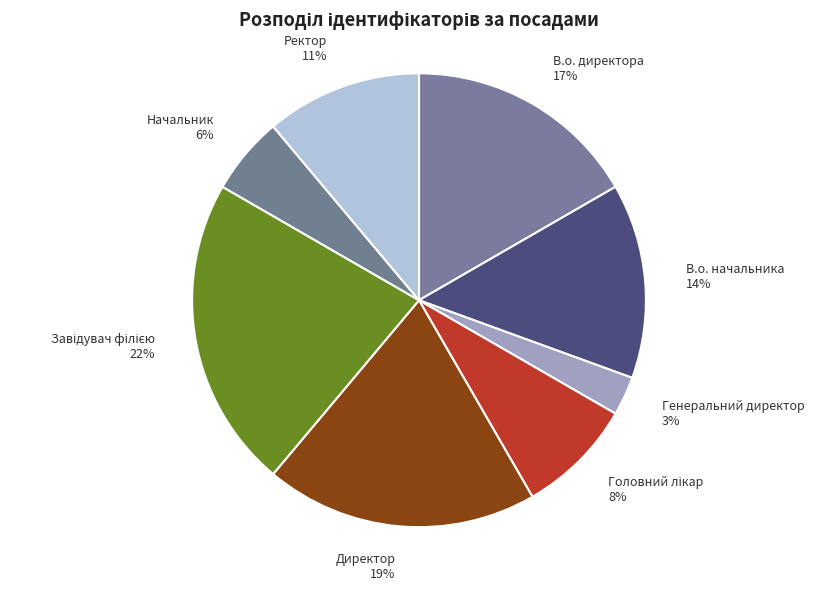

To the nearest percent, what is the average slice percentage?

12%